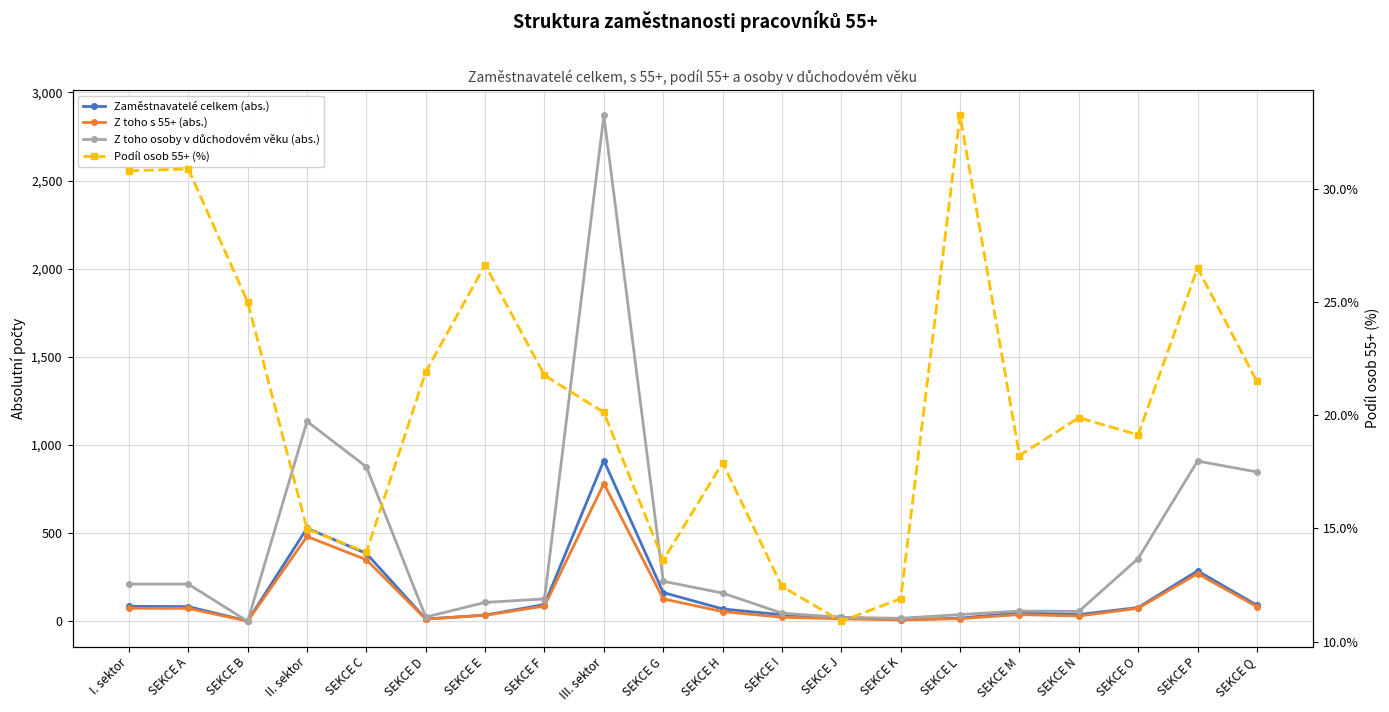

At which category is the sum across all series the highest?

III. sektor